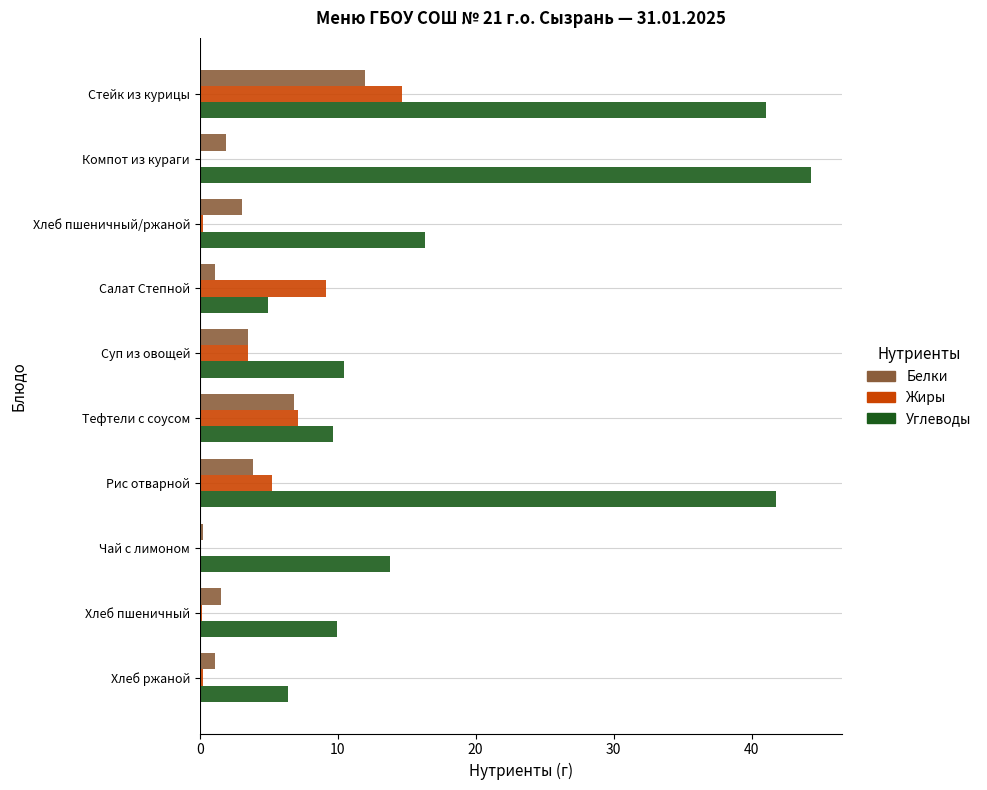

What is the maximum value shown in the chart?

44.3